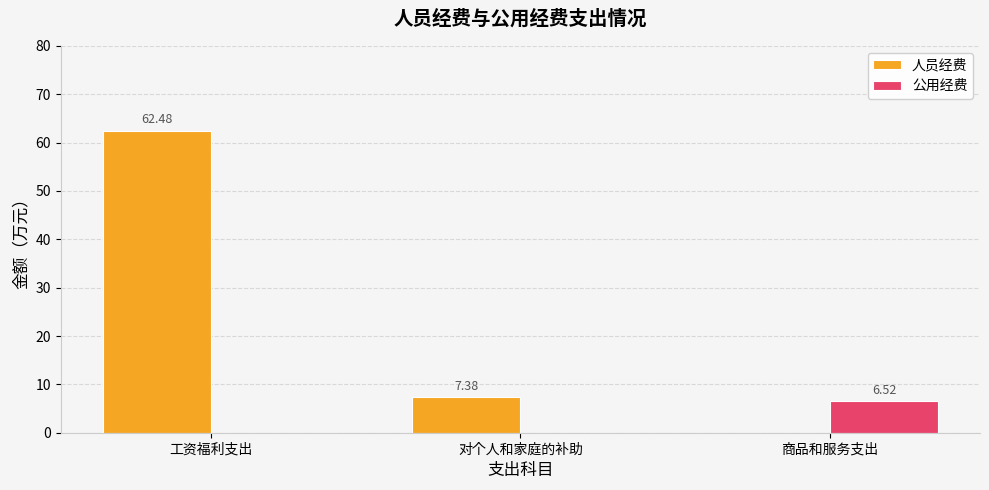

Which label corresponds to the largest value in the chart?

工资福利支出